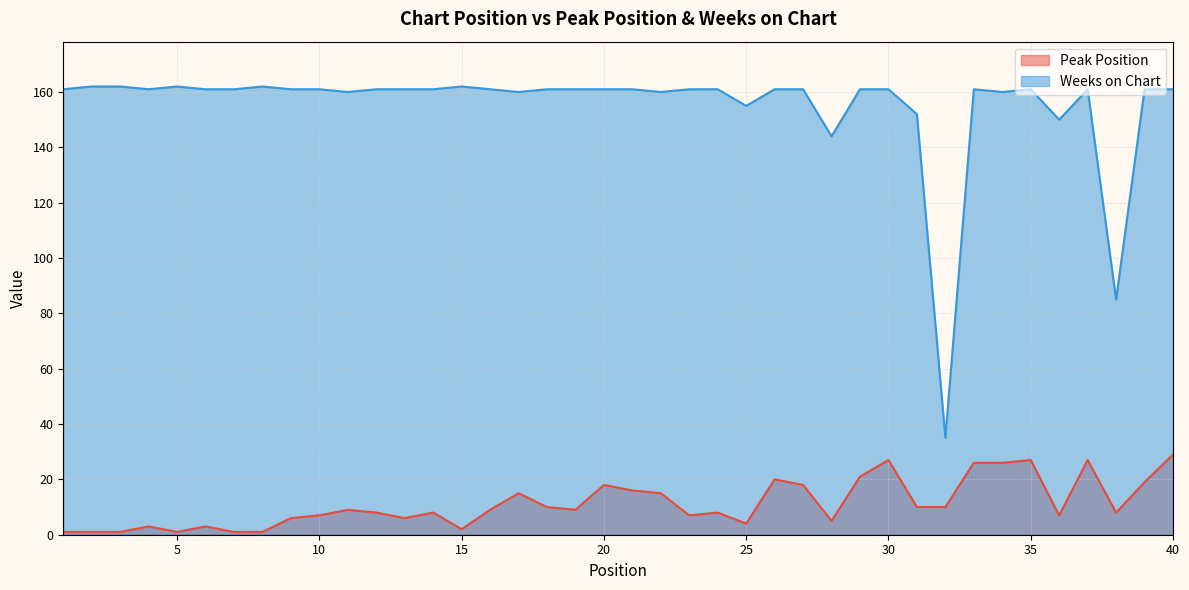

Where is the first local maximum for Weeks on Chart?

5